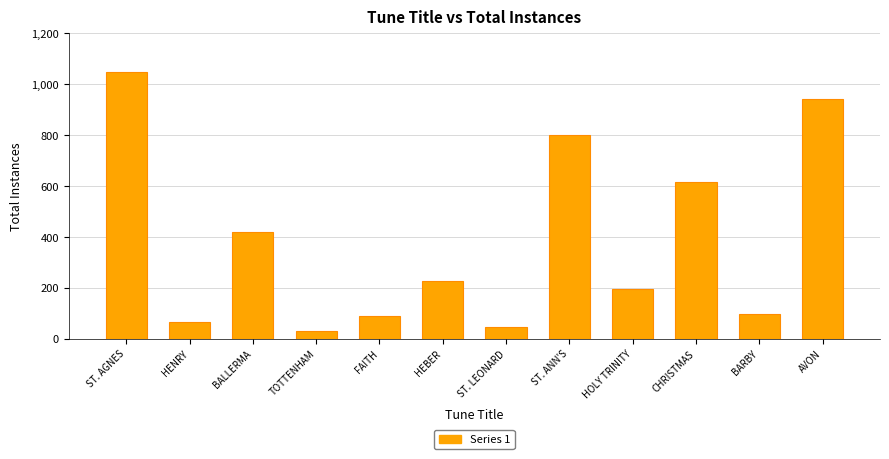

Does the chart contain any negative values?

No